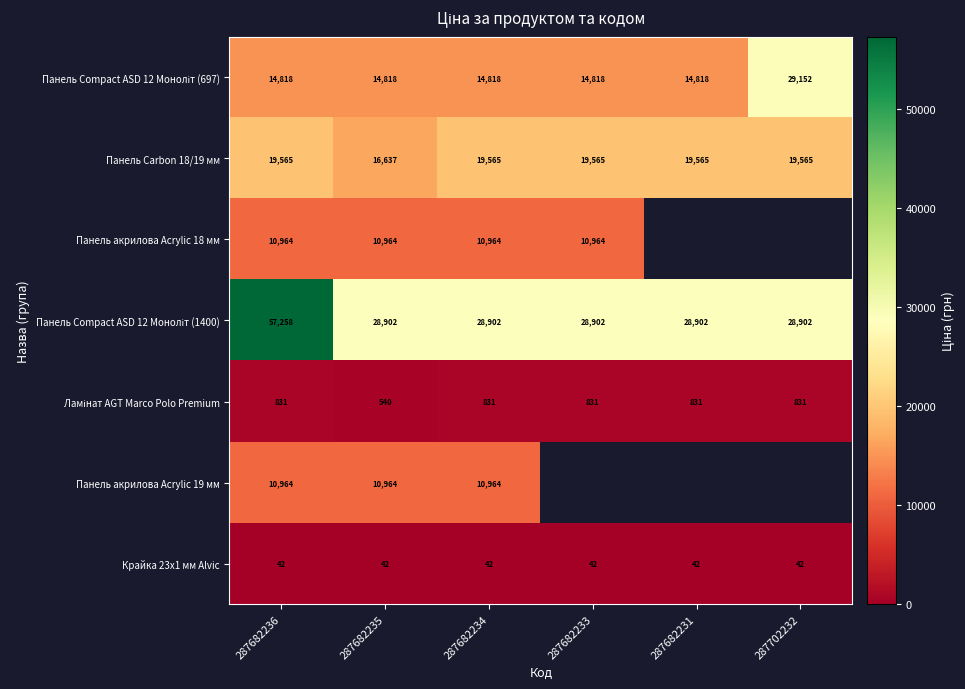

The Крайка 23x1 мм Alvic series shows 21.3 at 287682235. True or false?

False